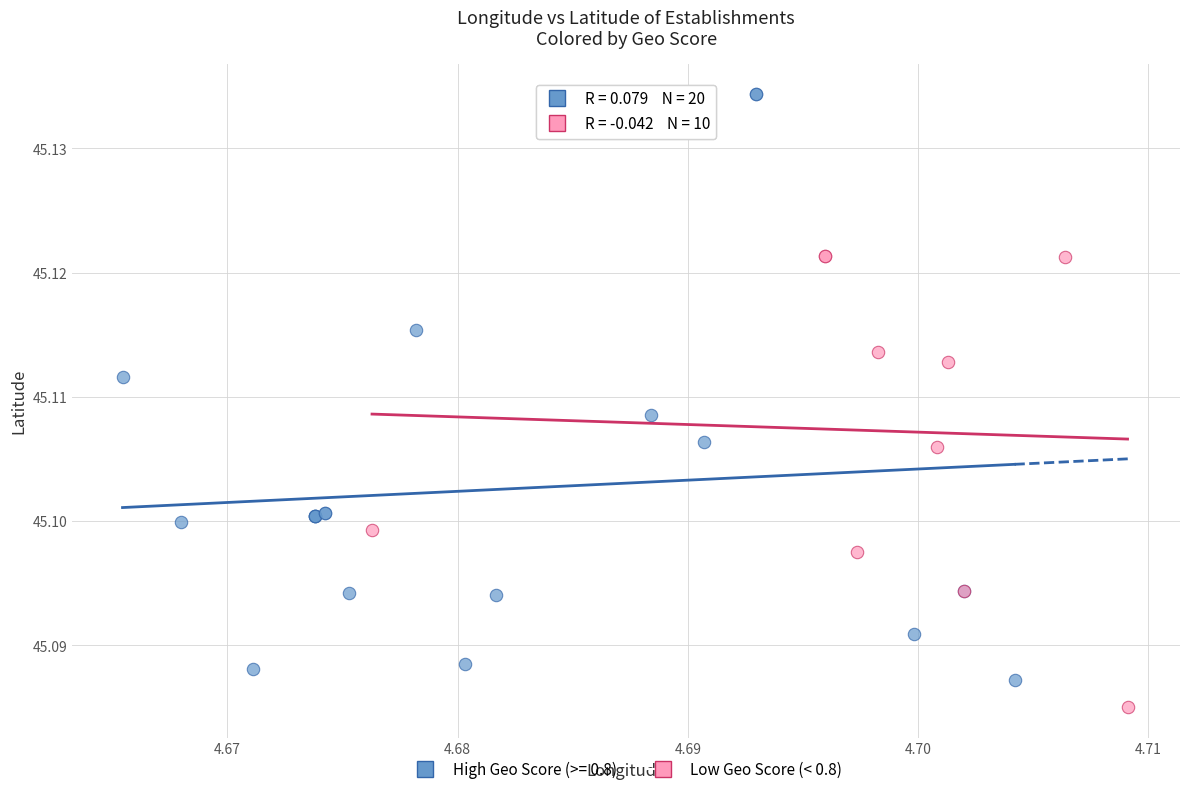

Which series reaches the minimum Y coordinate?

Low Geo Score (< 0.8)